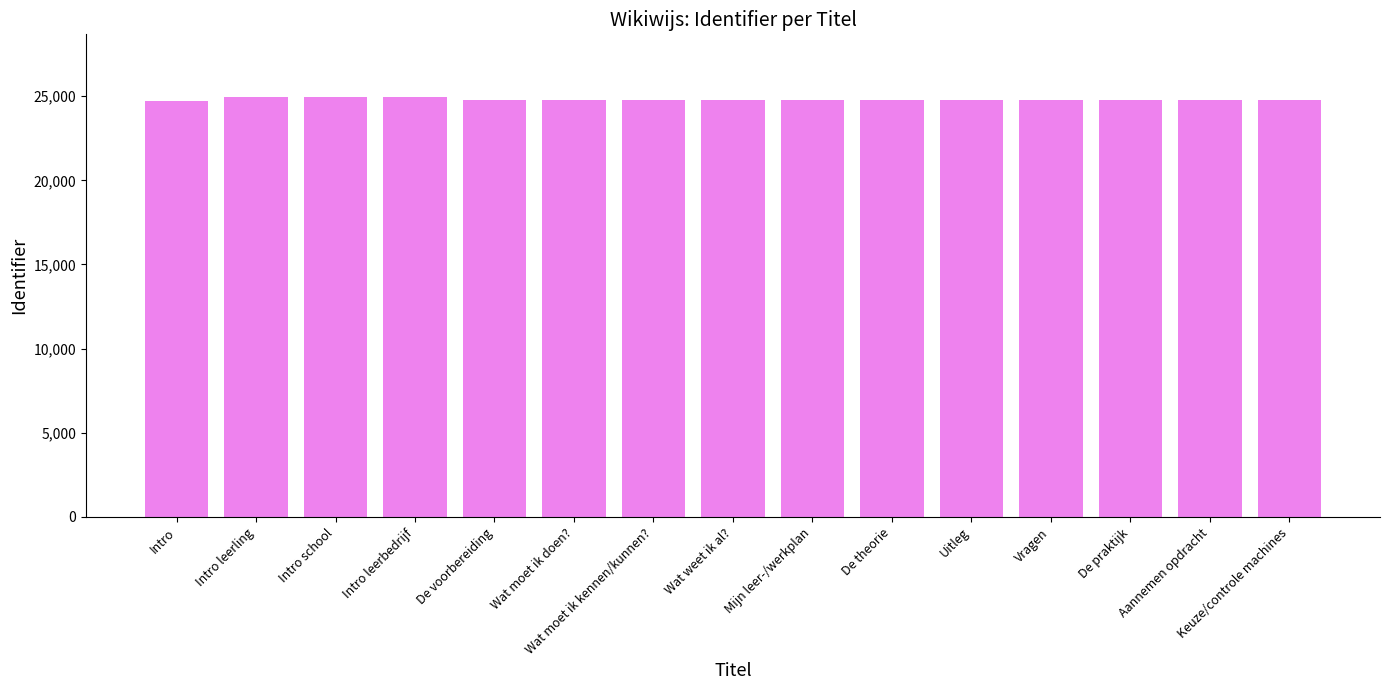

What is the maximum value shown in the chart?

24934